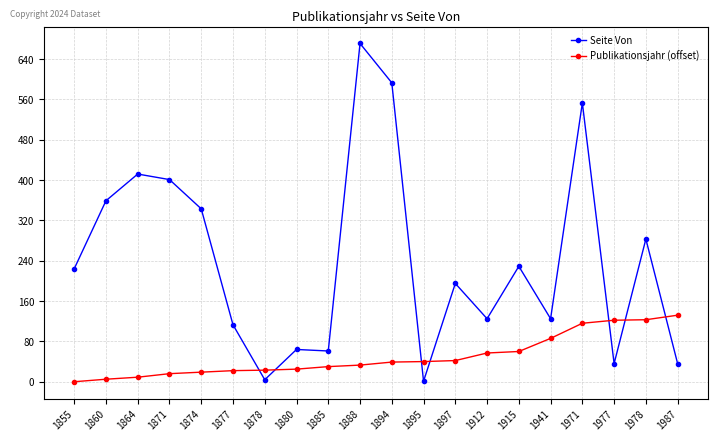

How many values in the Publikationsjahr (offset) series are below 39?

10